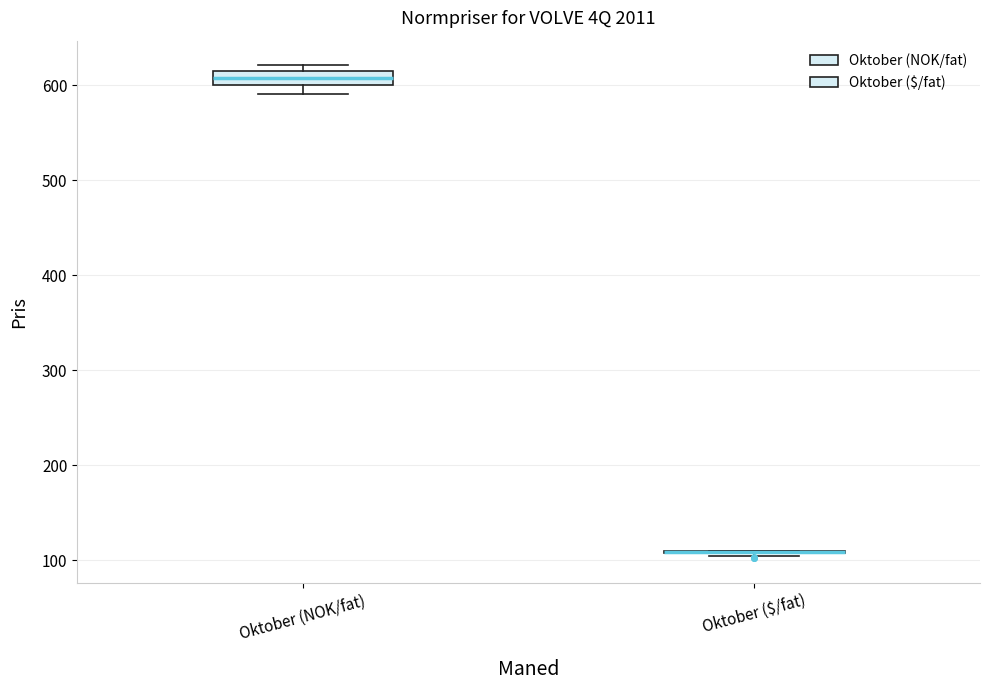

Which box is the tallest, from its lower edge to its upper edge?

Oktober (NOK/fat)